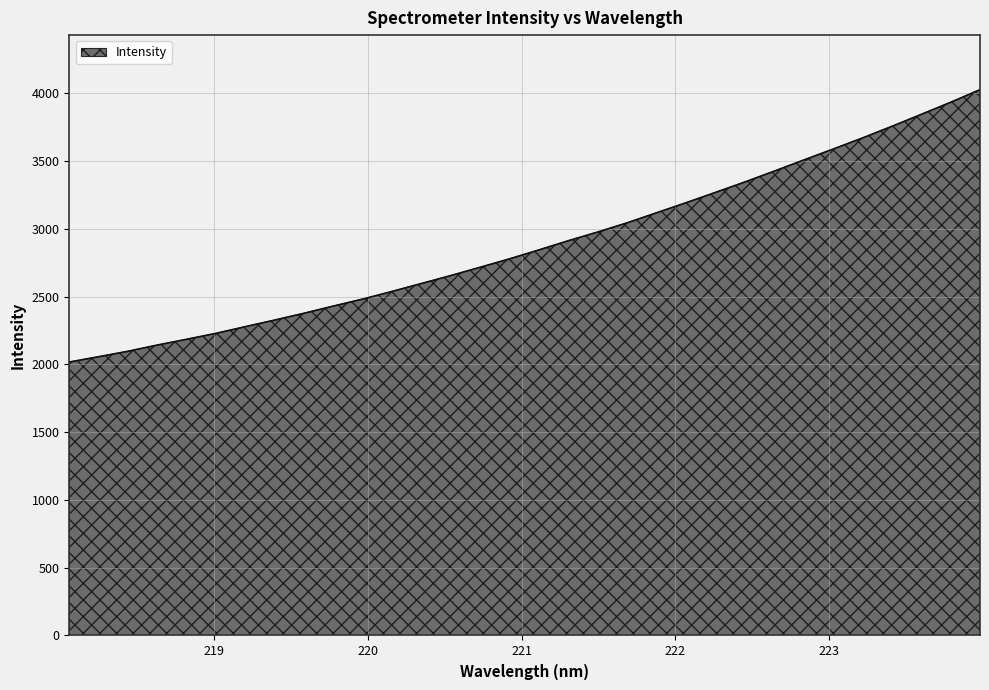

What is the smallest value displayed?

2017.9